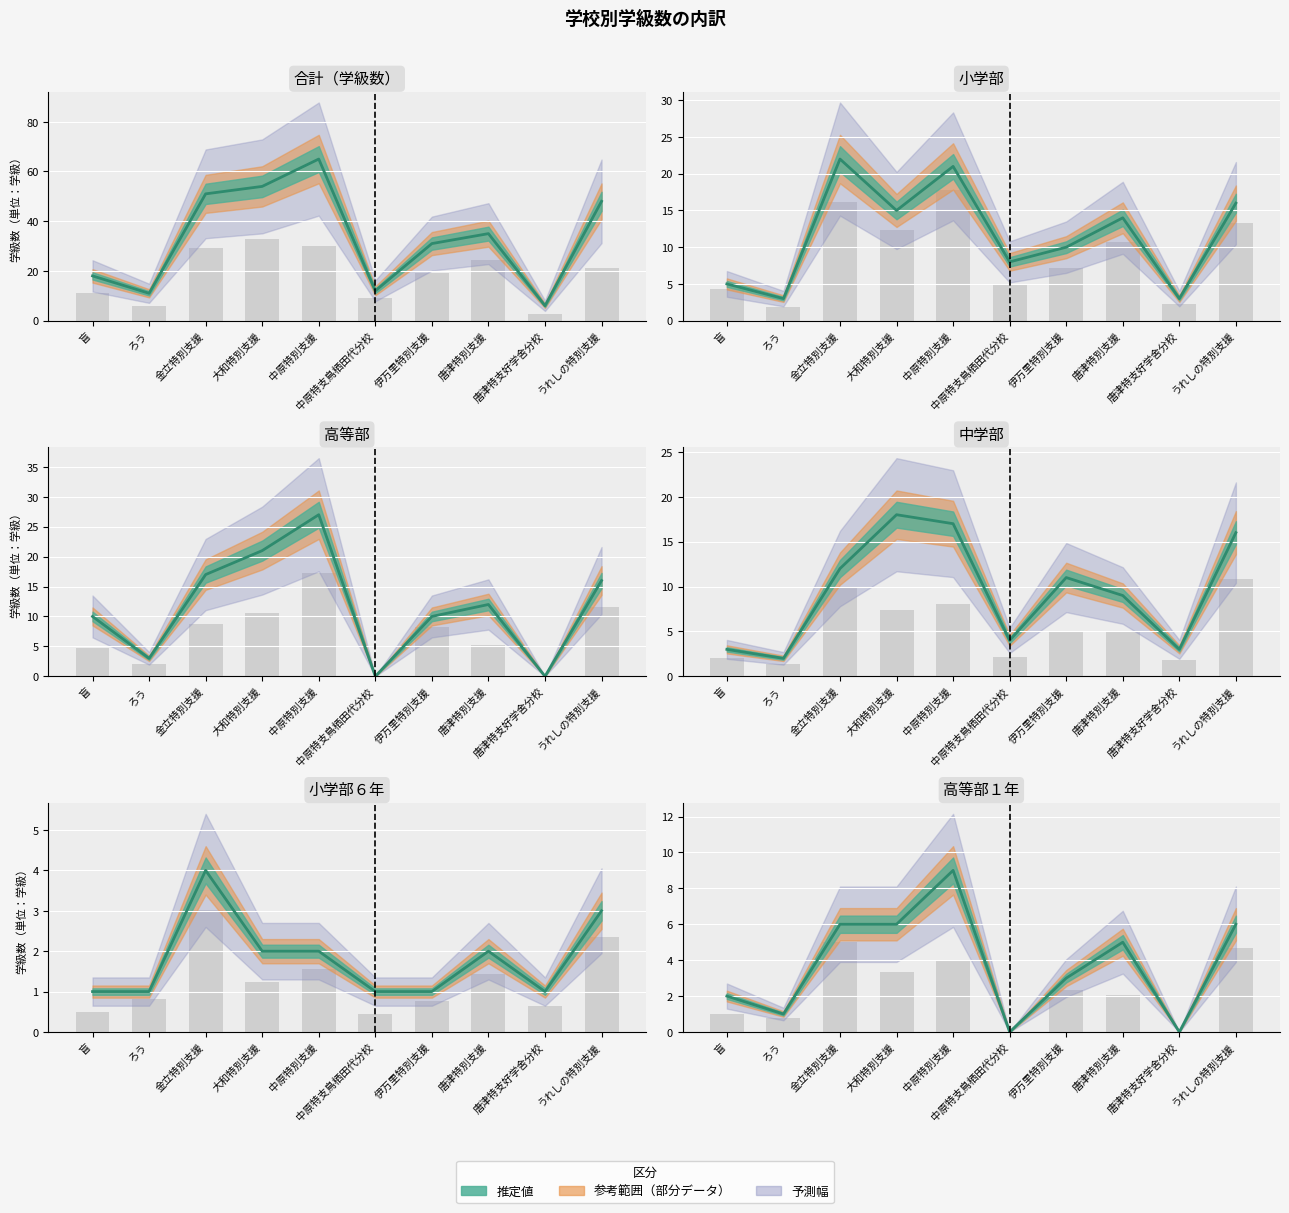

At which label does 小学部(計) reach its minimum?

ろう